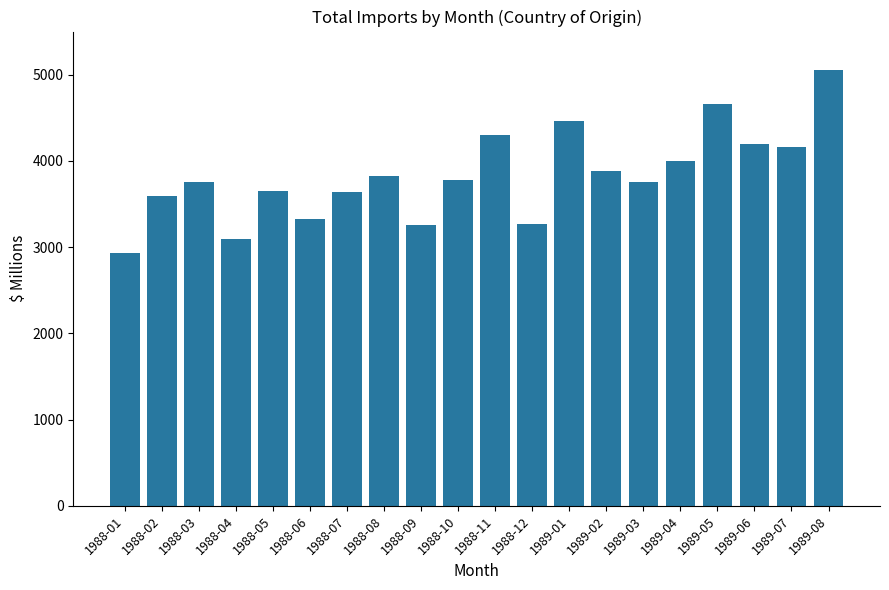

Between 1988-08 and 1988-12, which is larger?

1988-08